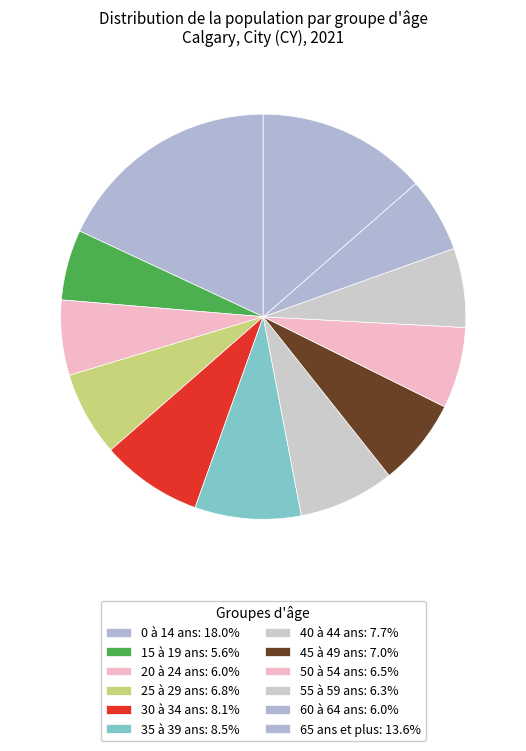

Rank the categories by value from highest to lowest.

0 à 14 ans, 65 ans et plus, 35 à 39 ans, 30 à 34 ans, 40 à 44 ans, 45 à 49 ans, 25 à 29 ans, 50 à 54 ans, 55 à 59 ans, 20 à 24 ans, 60 à 64 ans, 15 à 19 ans